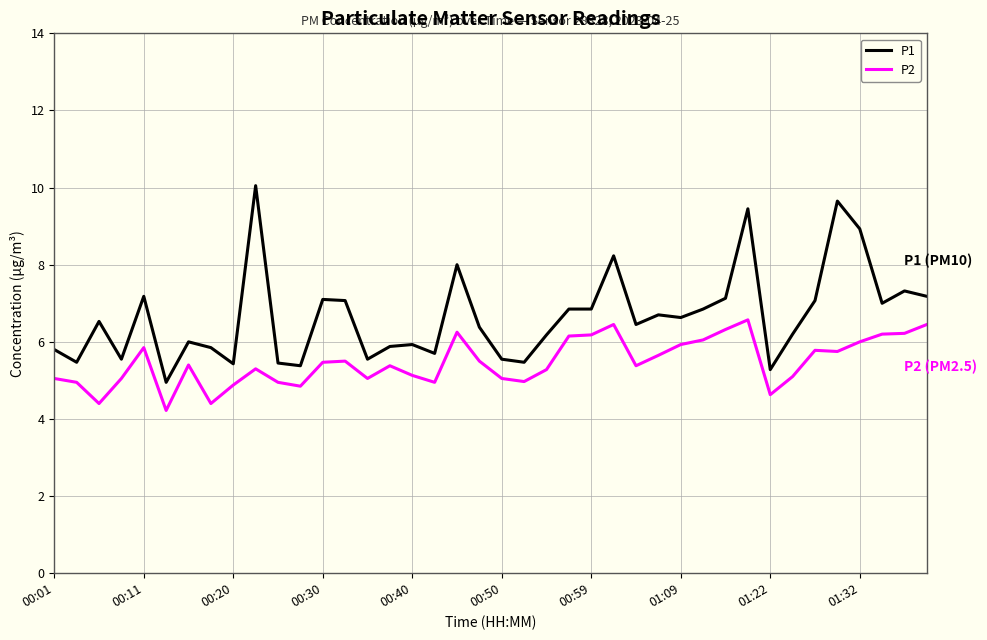

What is the highest value of the P1 series?

10.1